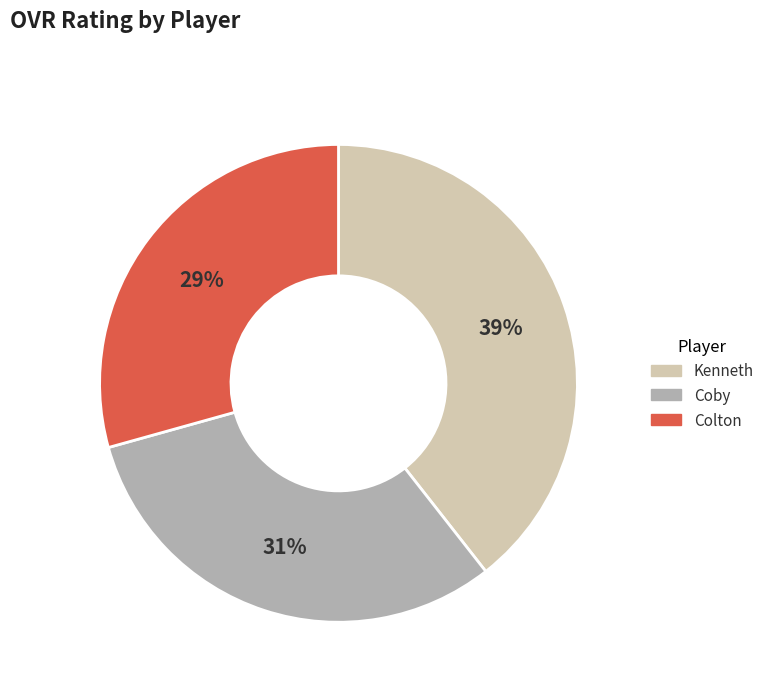

To the nearest percent, what percentage of the pie is Colton?

29%